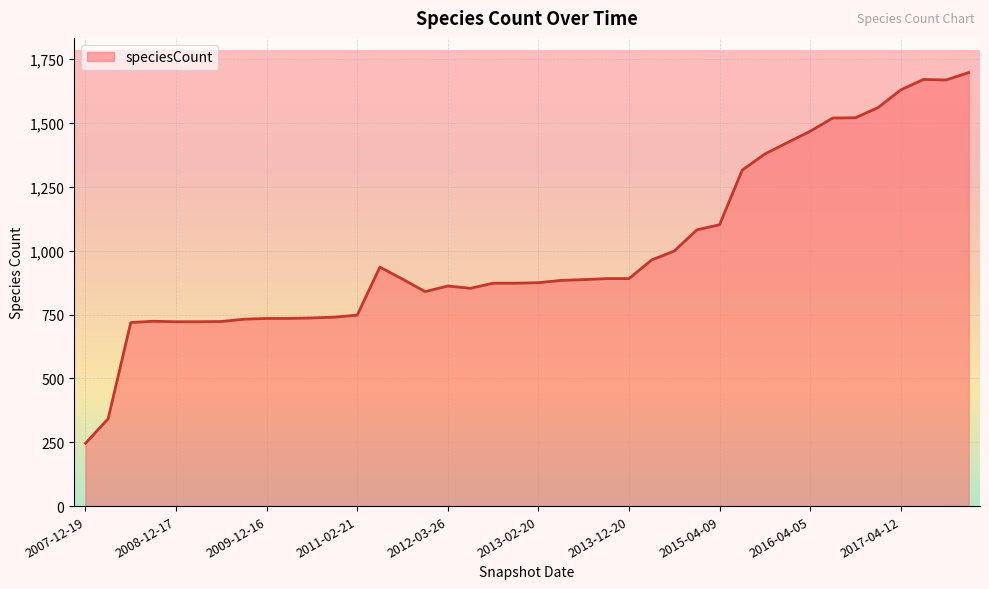

What is the difference between the maximum and minimum values?

1452